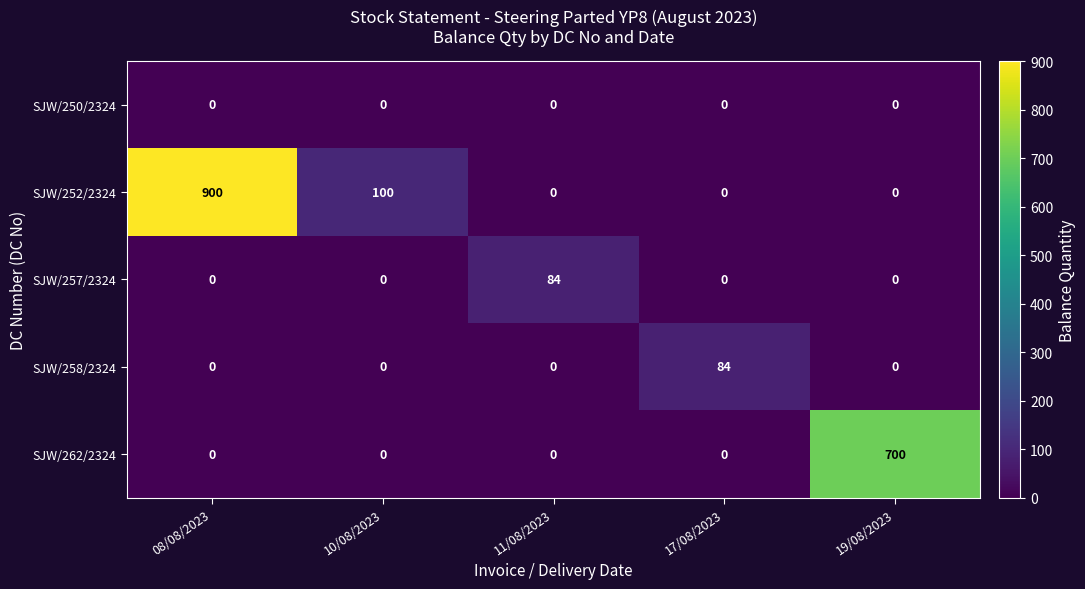

Is it true that SJW/250/2324 equals 0 at 19/08/2023?

True